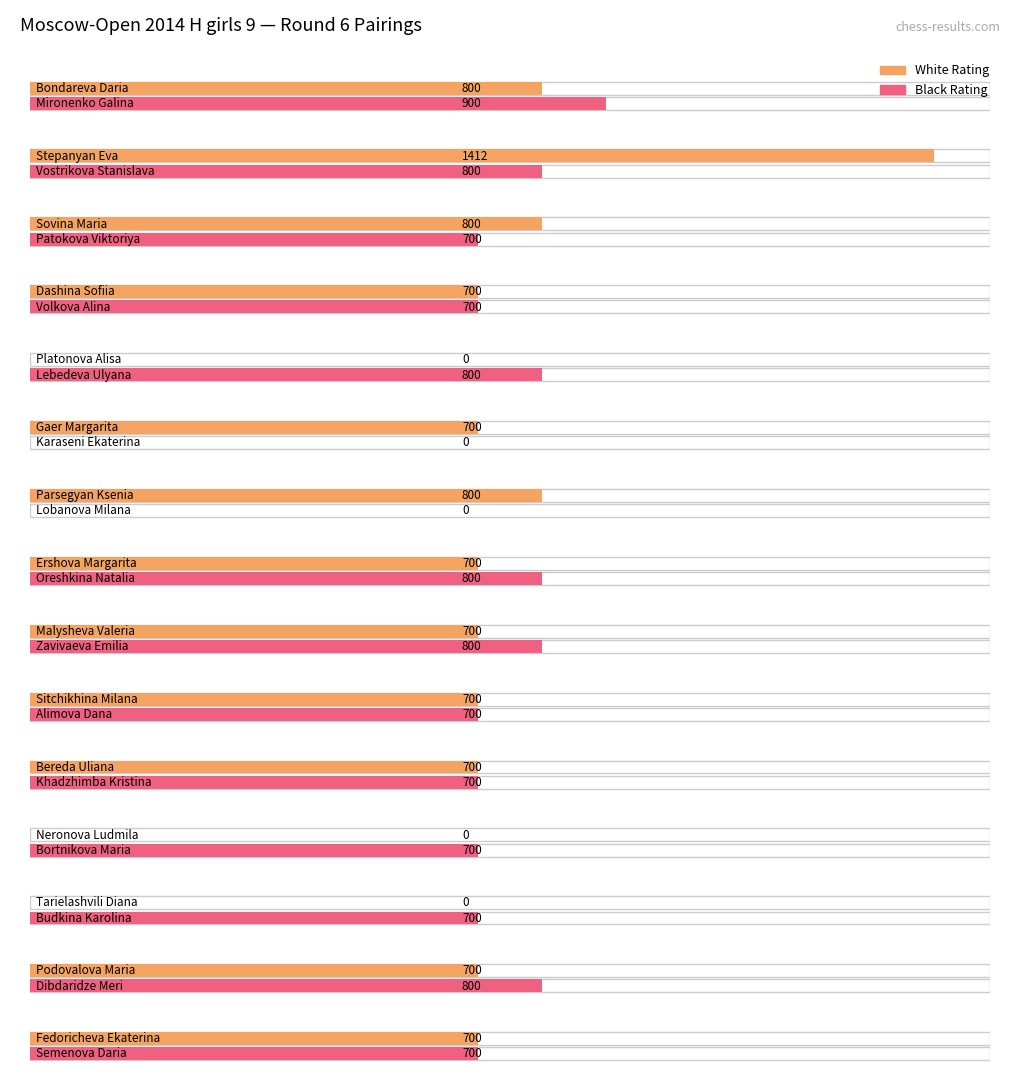

Reading right to left, what are all the values shown in this chart?

Bo.: Fedoricheva Ekaterina=15	Podovalova Maria=14	Tarielashvili Diana=13	Neronova Ludmila=12	Bereda Uliana=11	Sitchikhina Milana=10	Malysheva Valeria=9	Ershova Margarita=8	Parsegyan Ksenia=7	Gaer Margarita=6	Platonova Alisa=5	Dashina Sofiia=4	Sovina Maria=3	Stepanyan Eva=2	Bondareva Daria=1
White Rating: Fedoricheva Ekaterina=700	Podovalova Maria=700	Tarielashvili Diana=0	Neronova Ludmila=0	Bereda Uliana=700	Sitchikhina Milana=700	Malysheva Valeria=700	Ershova Margarita=700	Parsegyan Ksenia=800	Gaer Margarita=700	Platonova Alisa=0	Dashina Sofiia=700	Sovina Maria=800	Stepanyan Eva=1412	Bondareva Daria=800
Black Rating: Fedoricheva Ekaterina=700	Podovalova Maria=800	Tarielashvili Diana=700	Neronova Ludmila=700	Bereda Uliana=700	Sitchikhina Milana=700	Malysheva Valeria=800	Ershova Margarita=800	Parsegyan Ksenia=0	Gaer Margarita=0	Platonova Alisa=800	Dashina Sofiia=700	Sovina Maria=700	Stepanyan Eva=800	Bondareva Daria=900